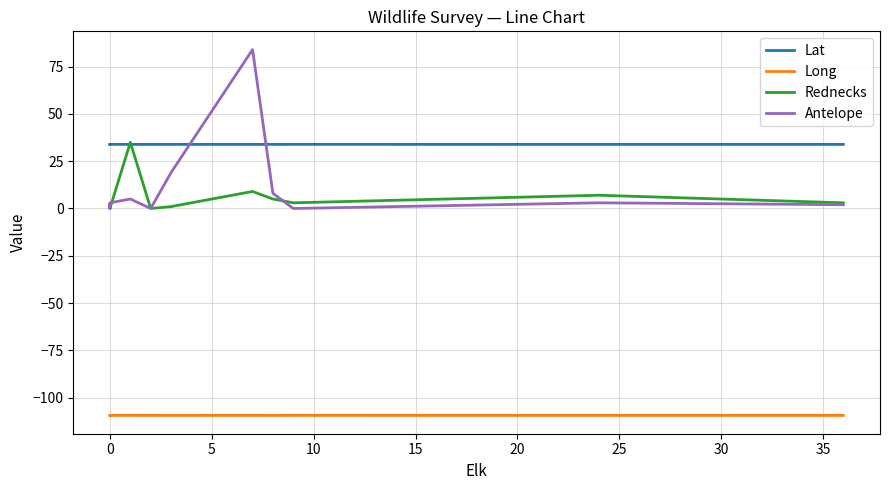

Is the value of Antelope at 10 greater than the value of Lat at 25?

No